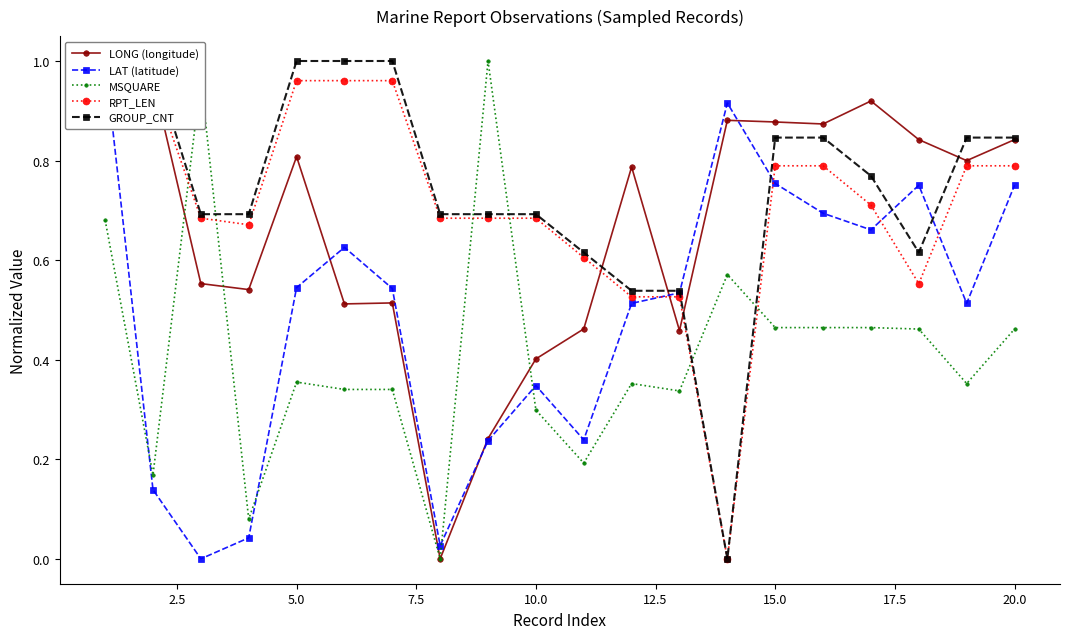

True or false: MSQUARE has more than 2 interior local peaks.

True